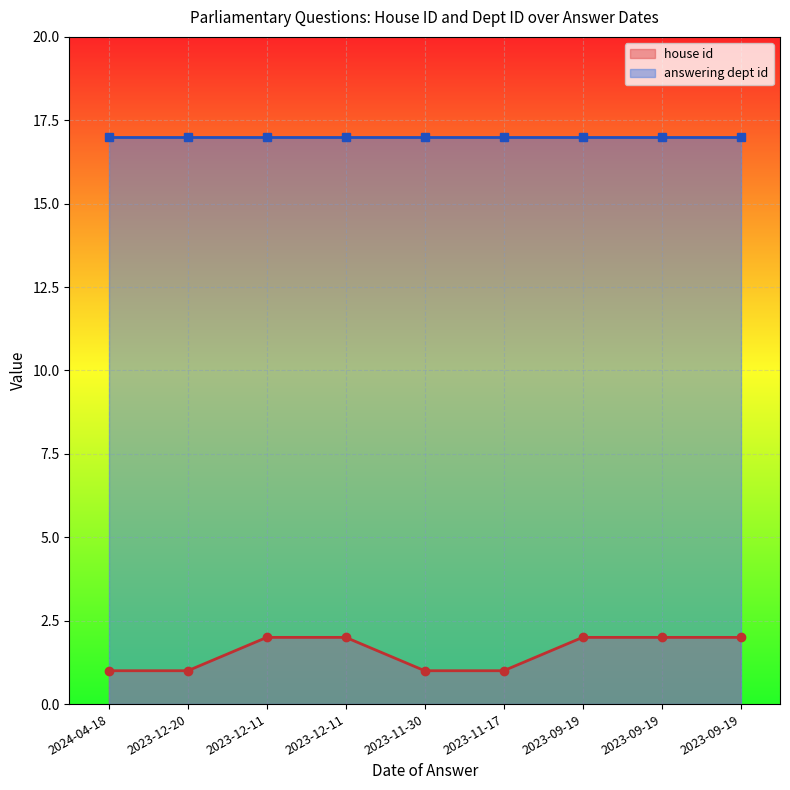

How many data points in house id are less than 2?

4